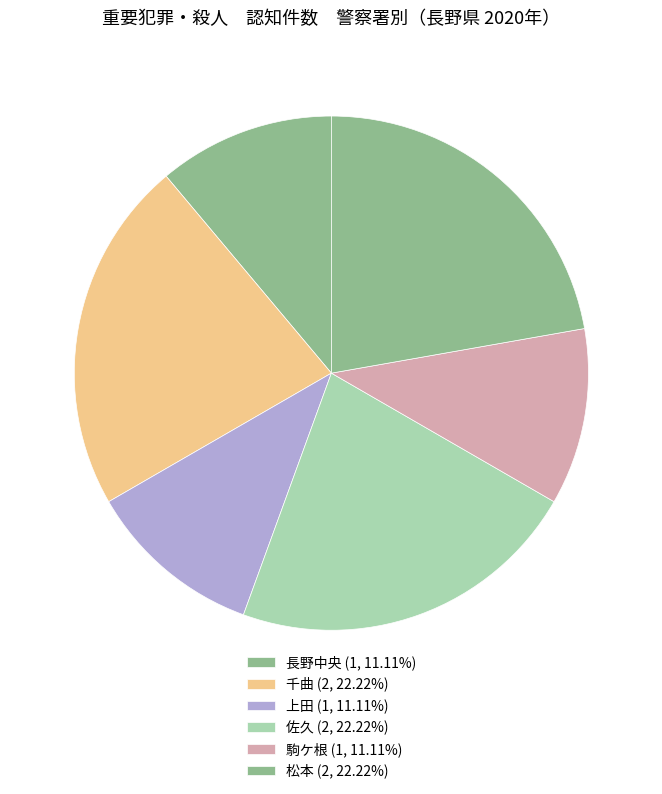

How many slices are in this pie chart?

6